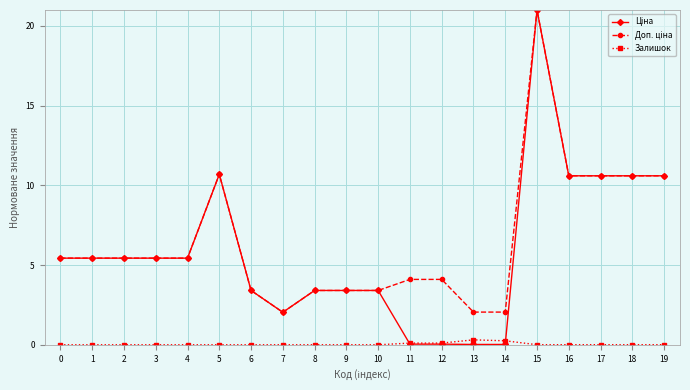

The Залишок series shows 0.0 at 18. True or false?

True